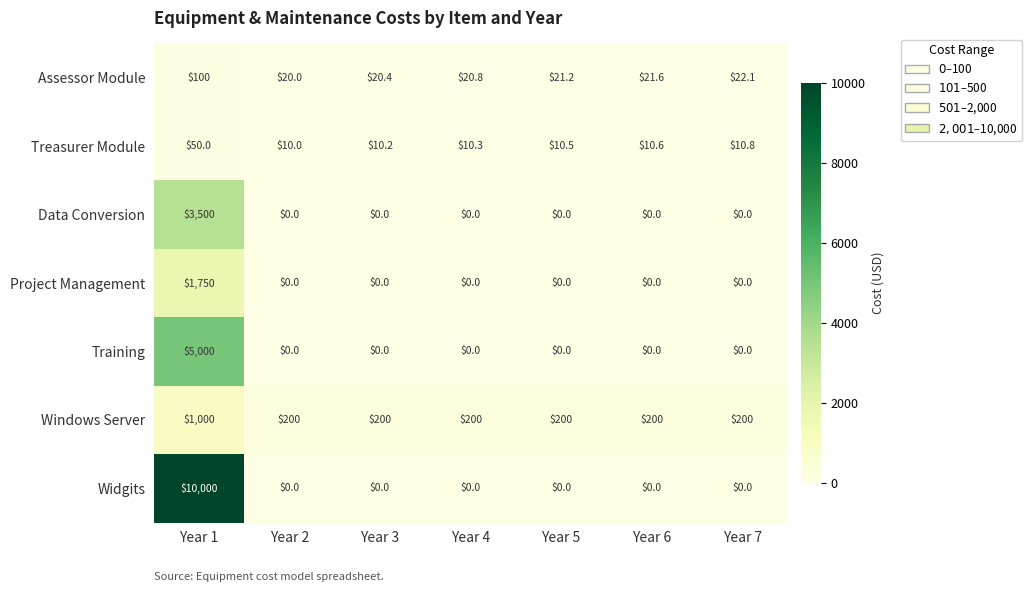

Between Year 1 and Year 3, which series saw the biggest shift?

Widgits